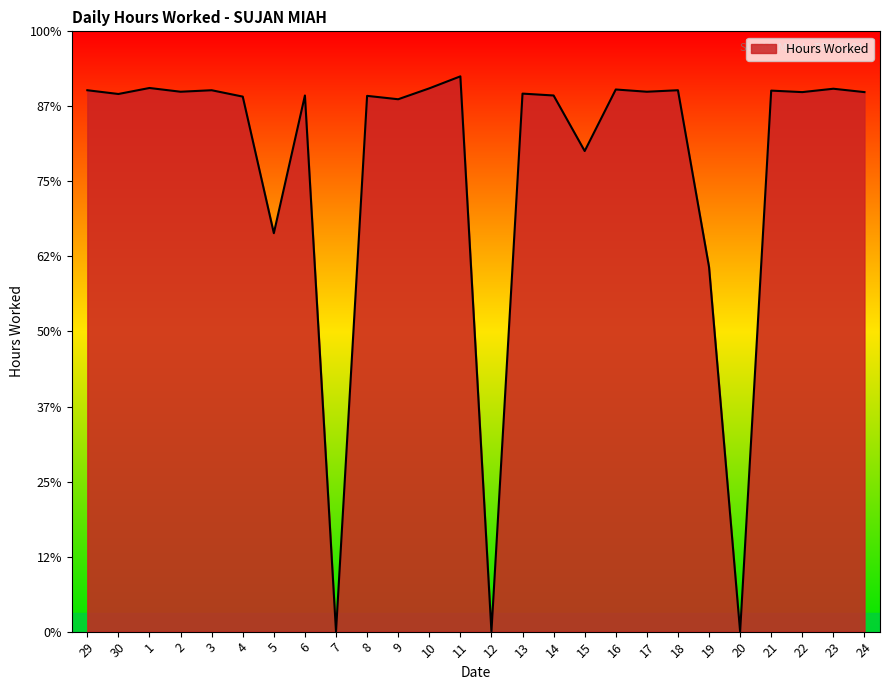

The value at 22 is 20.6. True or false?

False